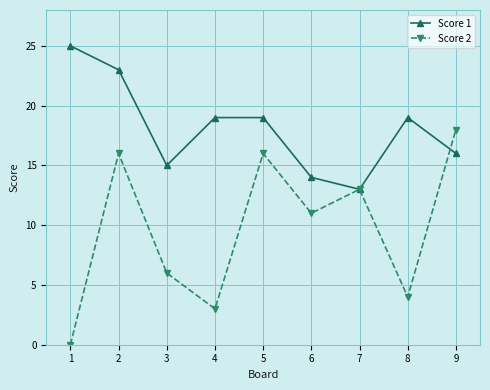

In Score 1, how many points are lower than both neighbors (excluding endpoints)?

2